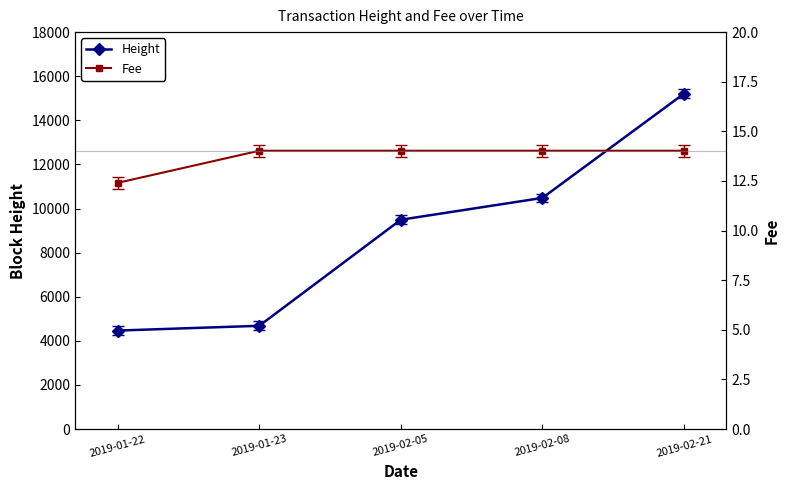

What is the difference between the second highest and minimum values in the Fee series?

1.6